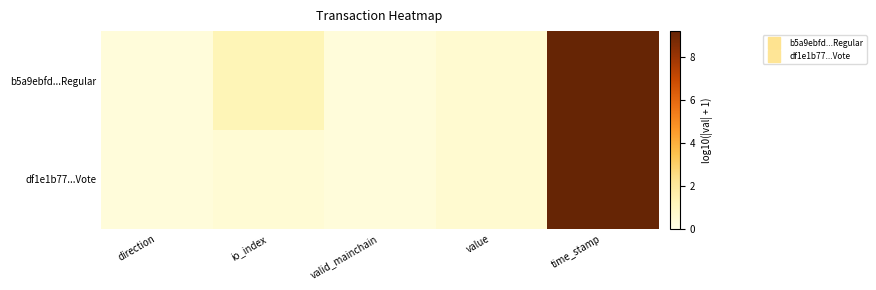

Reading right to left, list all the values displayed in this chart.

b5a9ebfd...Regular: time_stamp=9.2	value=0.6	valid_mainchain=0.3	io_index=1.3	direction=0.3
df1e1b77...Vote: time_stamp=9.2	value=0.6	valid_mainchain=0.3	io_index=0.5	direction=0.3